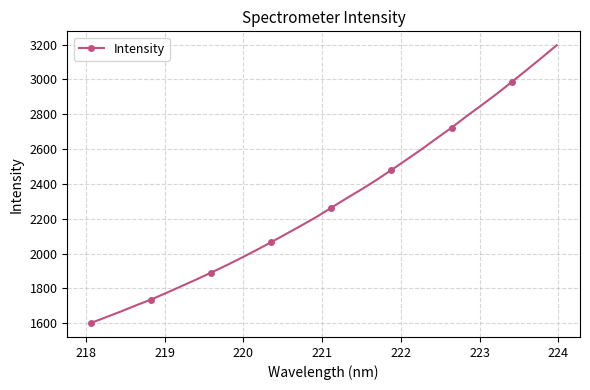

What is the sum of all values?

73423.6